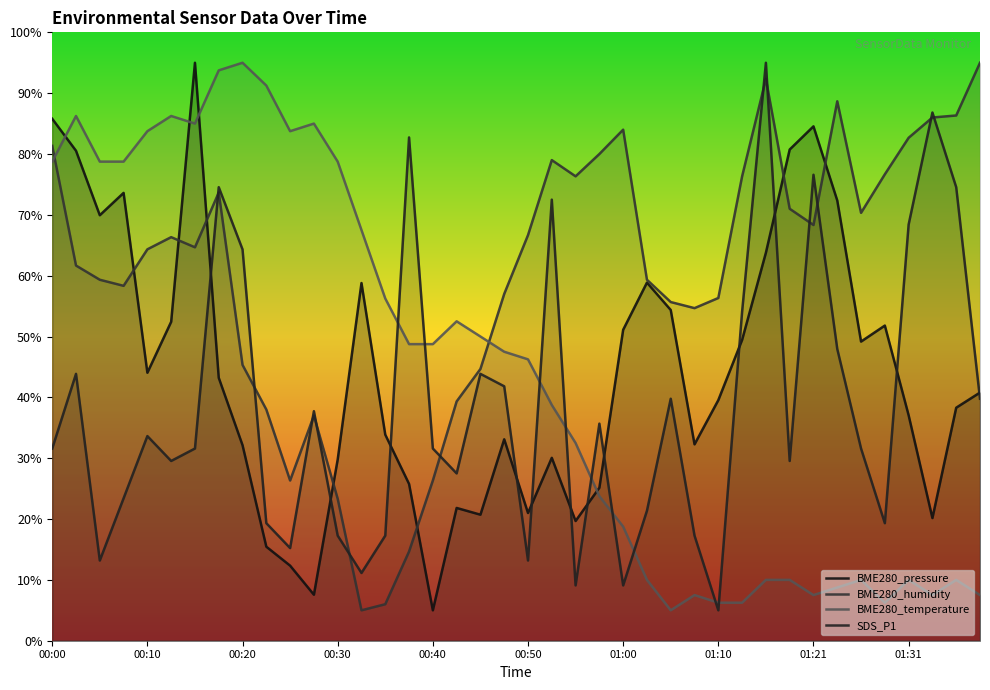

Where does the BME280_temperature series first go above 47?

00:00